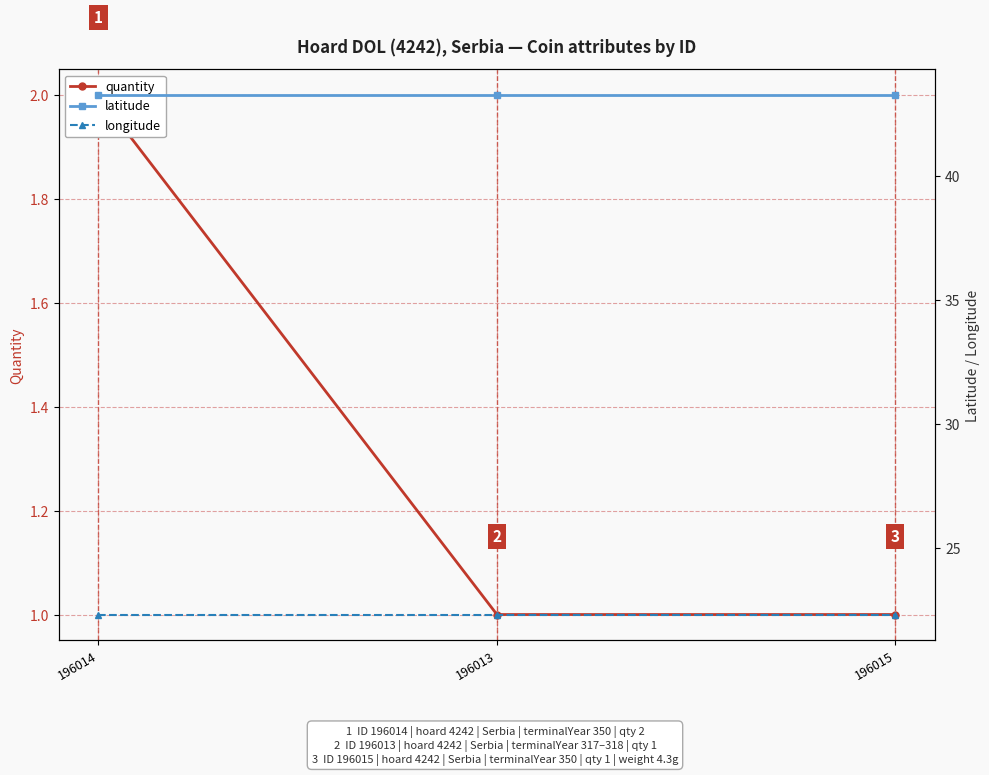

Which category has the highest value across all series?

196014